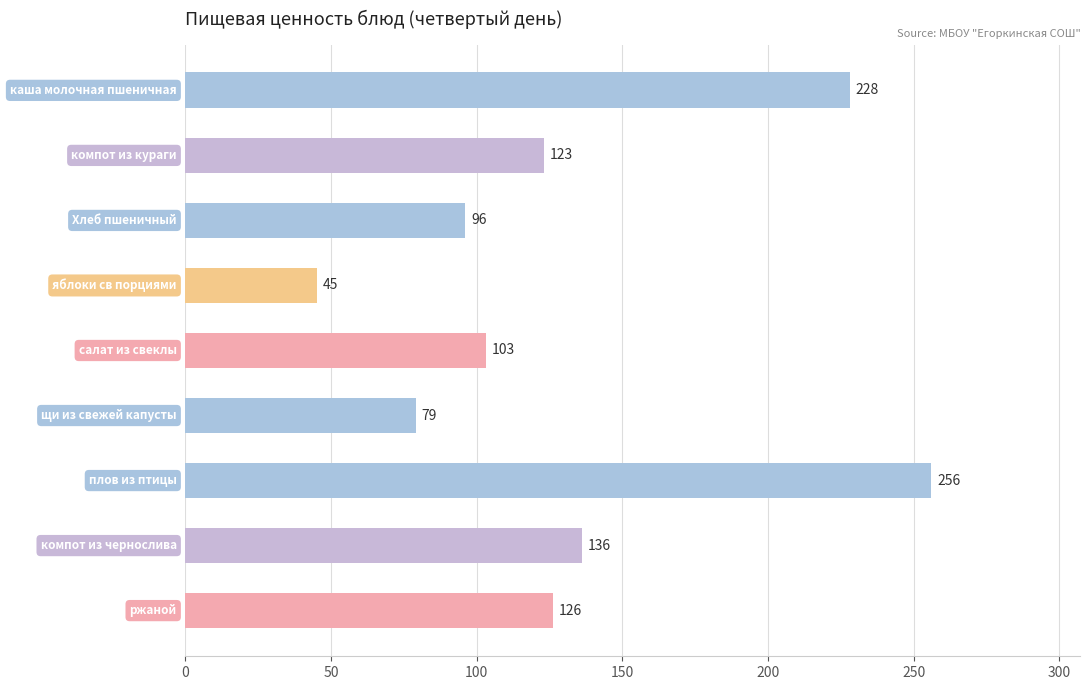

What is the average value?

132